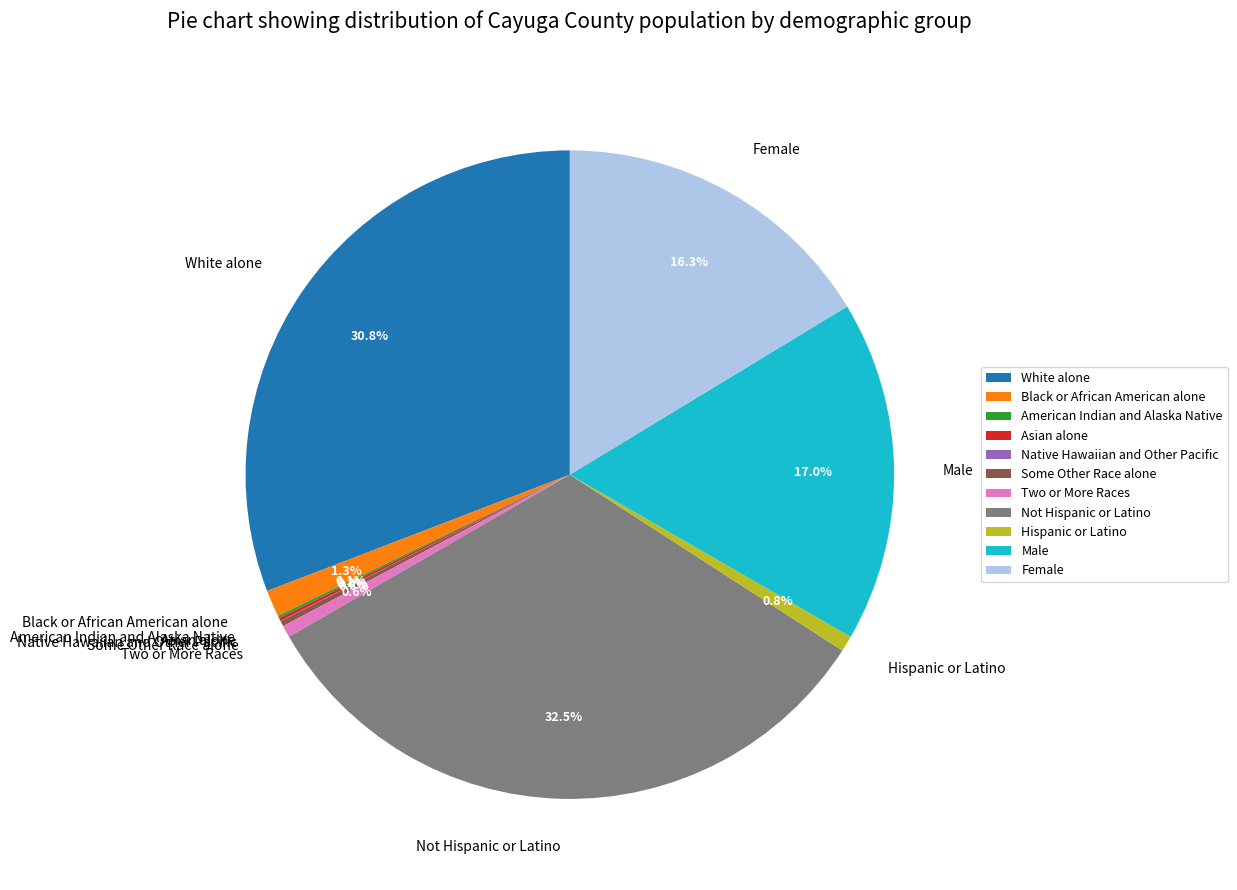

Is there any slice that represents more than half of the pie?

No